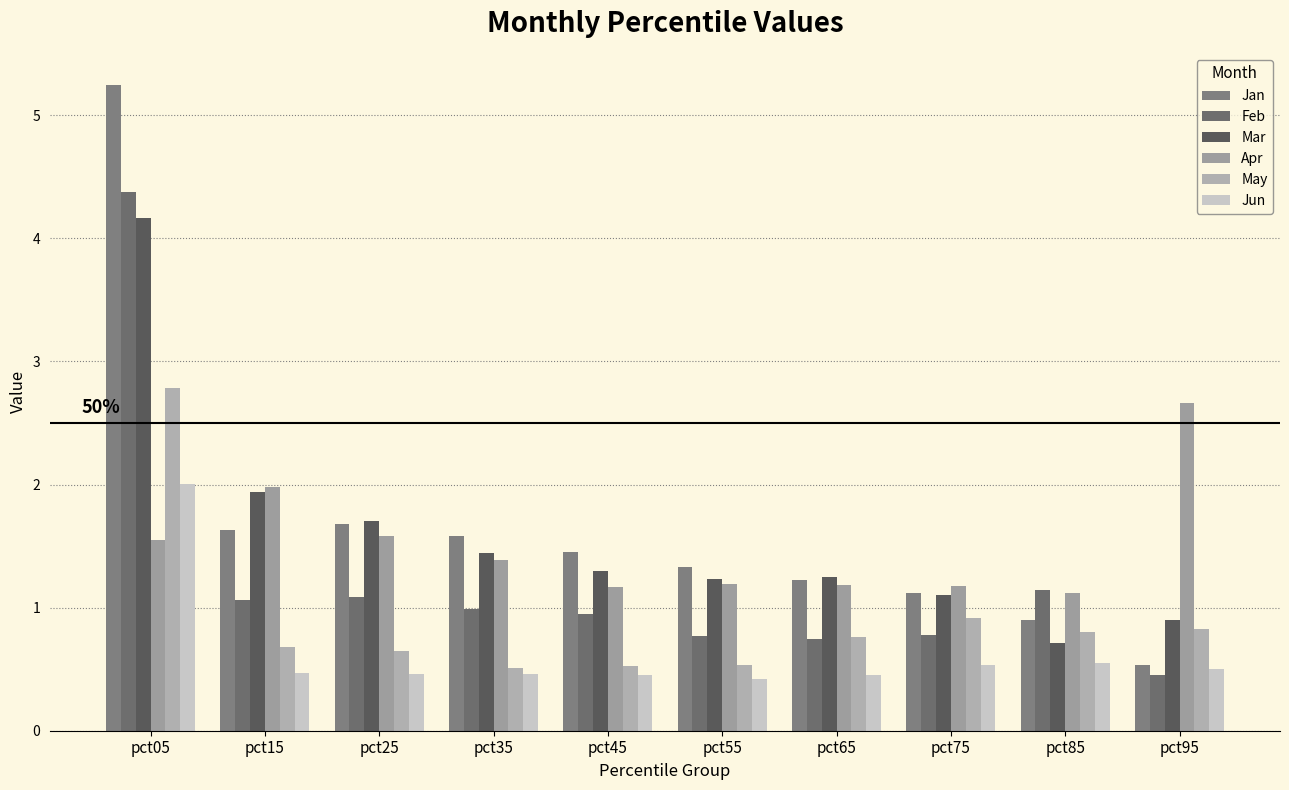

What is the difference between the Feb values at pct35 and pct65?

0.2